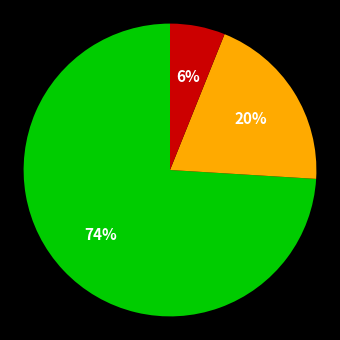

Is there a majority slice in this chart?

Yes